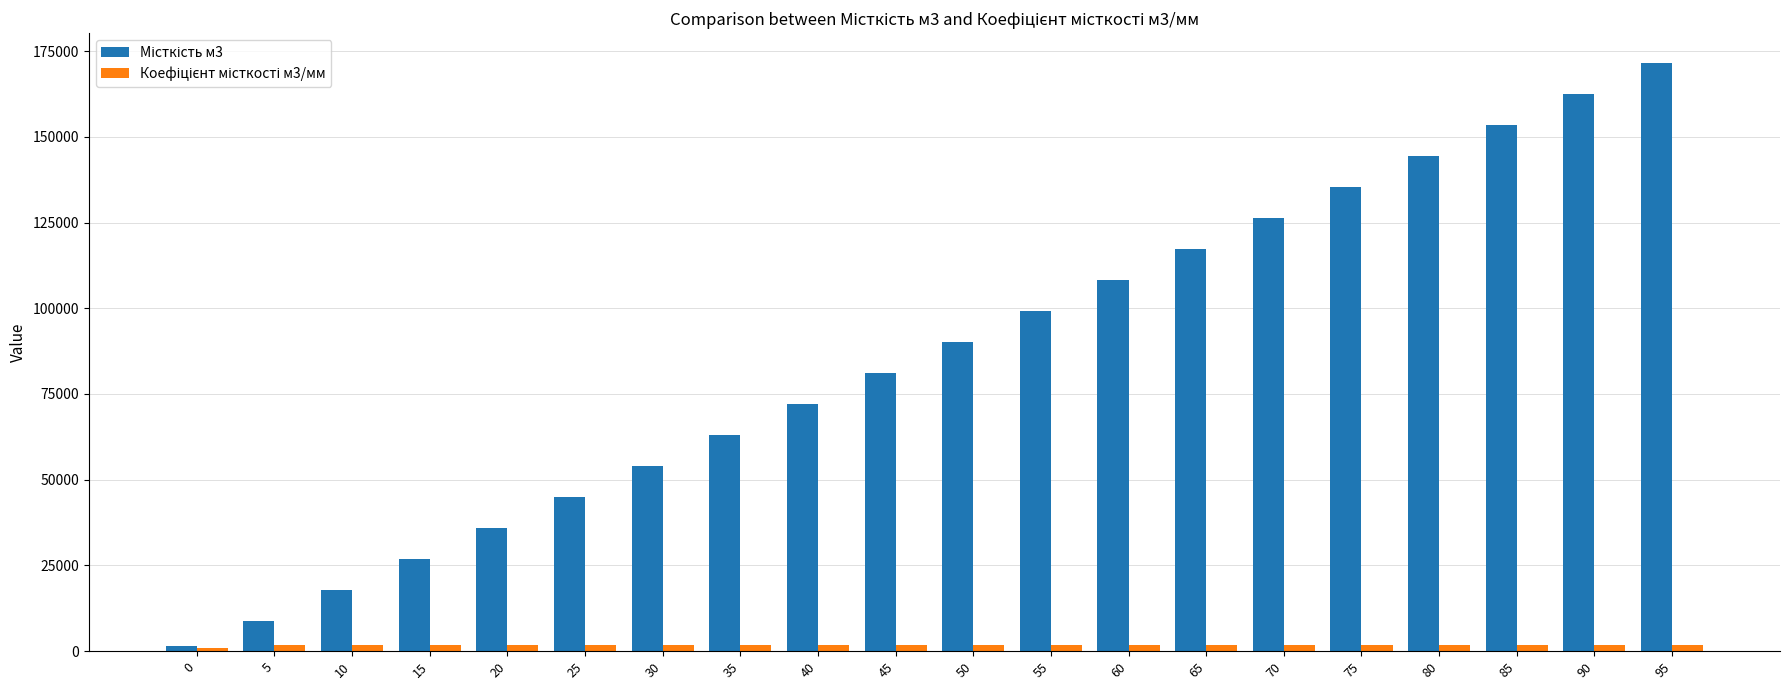

Does the chart contain stacked bars?

No